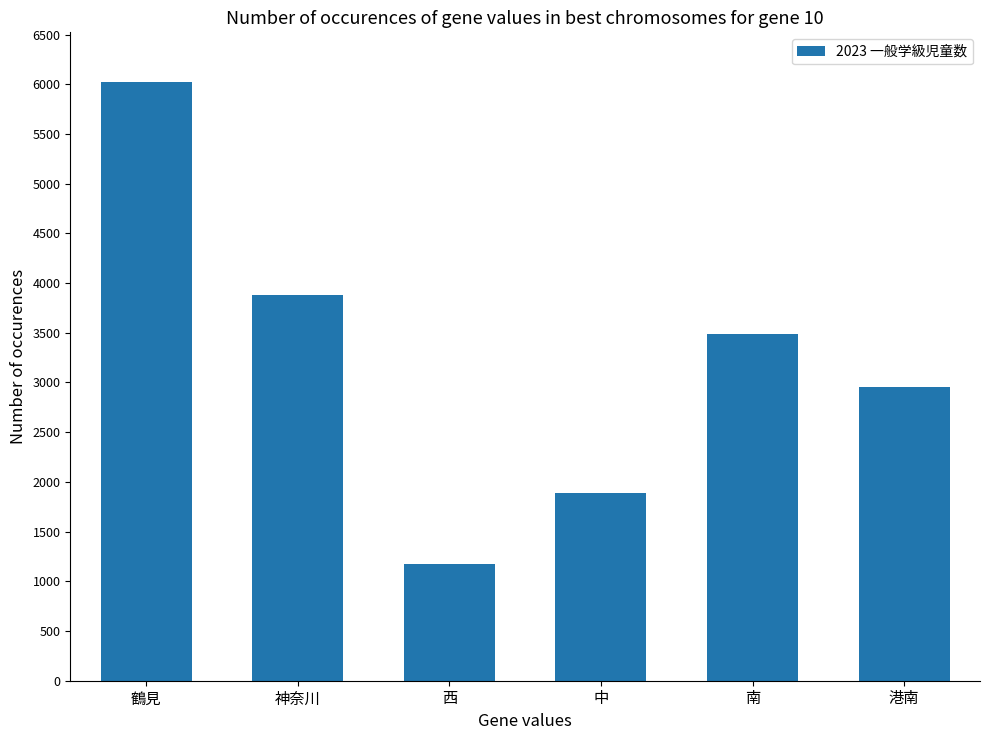

Reading left to right, extract all data points from this chart.

鶴見=6022	神奈川=3884	西=1179	中=1889	南=3488	港南=2954